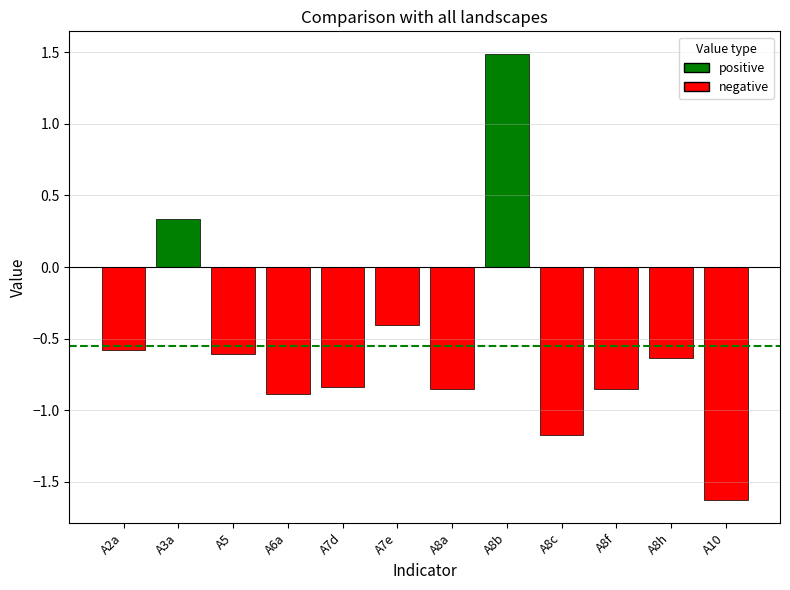

How many data points are above 0?

2